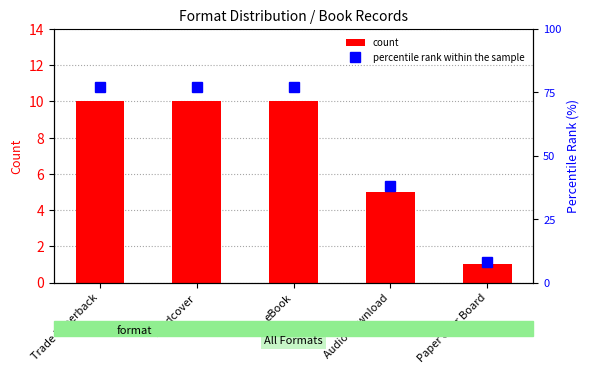

Read the percentile rank within the sample value at Trade Paperback.

77